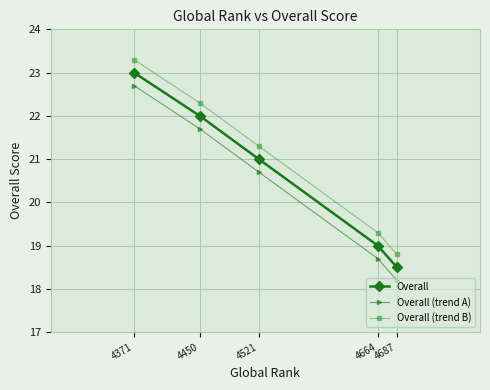

Reading right to left, list all the values displayed in this chart.

Overall: 4687=18.5	4664=19.0	4521=21.0	4450=22.0	4371=23.0
Overall (trend A): 4687=18.2	4664=18.7	4521=20.7	4450=21.7	4371=22.7
Overall (trend B): 4687=18.8	4664=19.3	4521=21.3	4450=22.3	4371=23.3